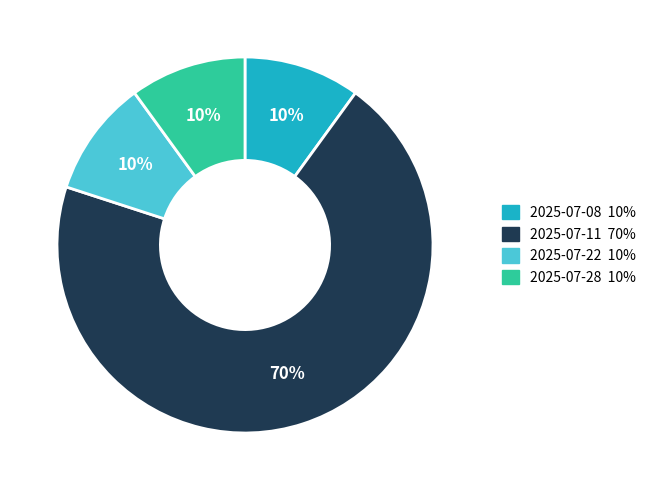

Do 2025-07-11 and 2025-07-28 together represent more than half of the pie?

Yes